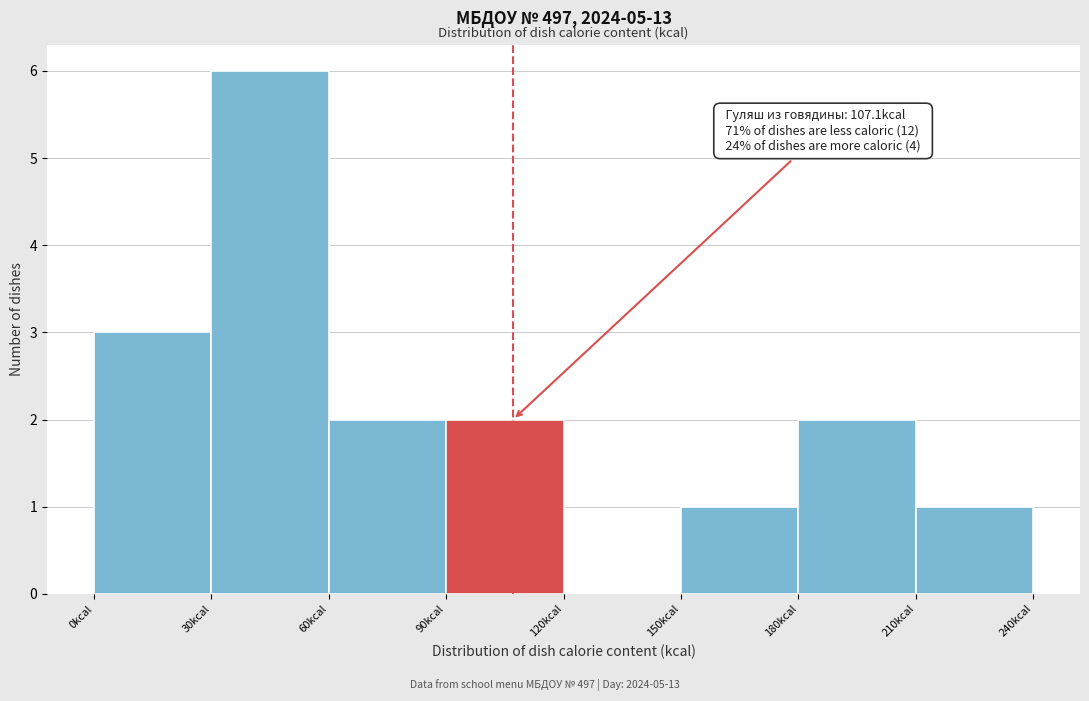

Over which range of the x-axis is the bar tallest?

30 to 60